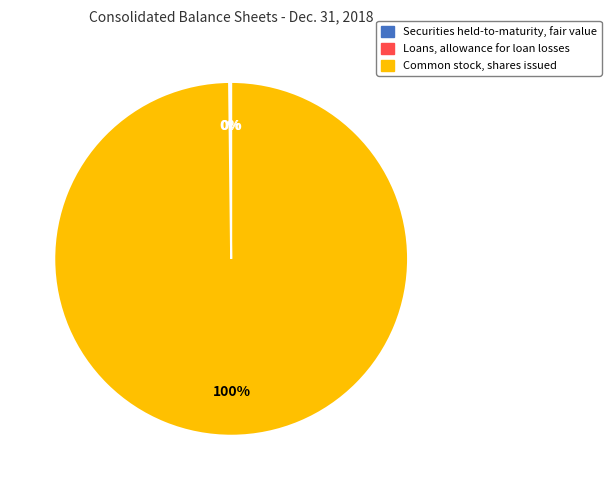

Which category has the biggest portion of the pie?

Common stock, shares issued